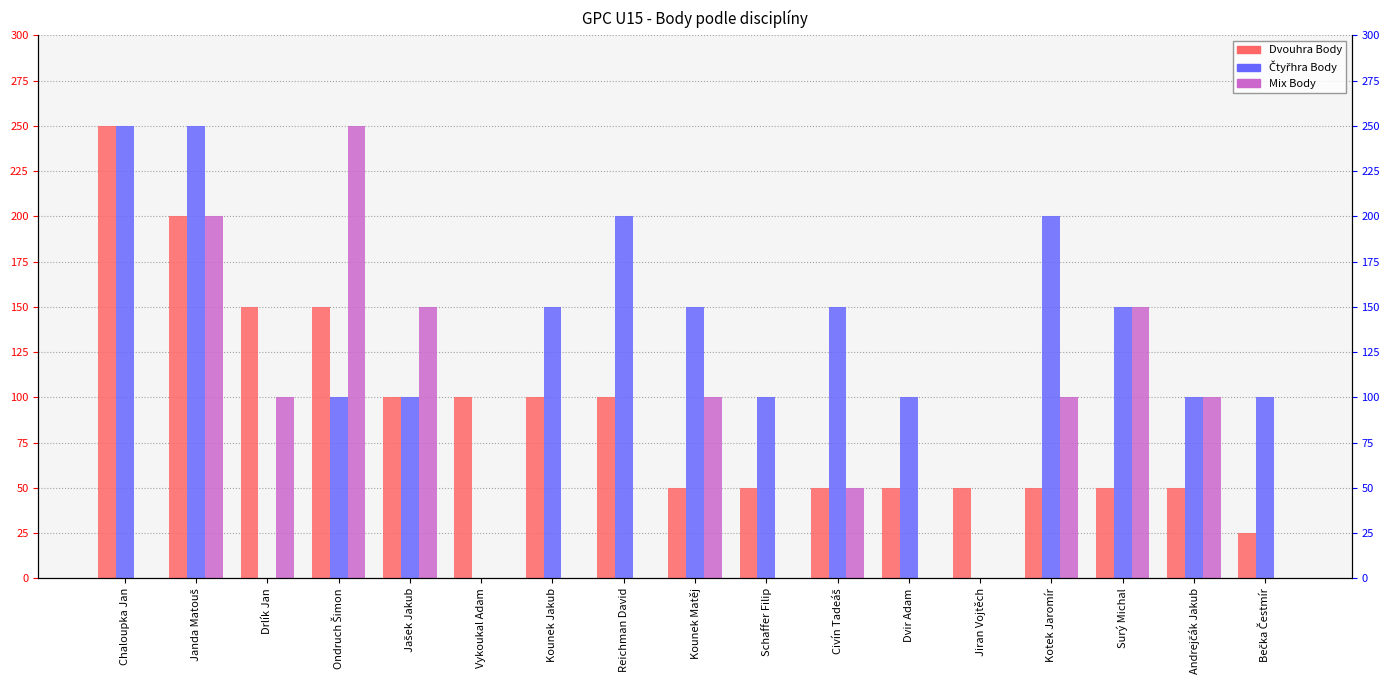

Which series has the largest total across all categories?

Čtyřhra Body